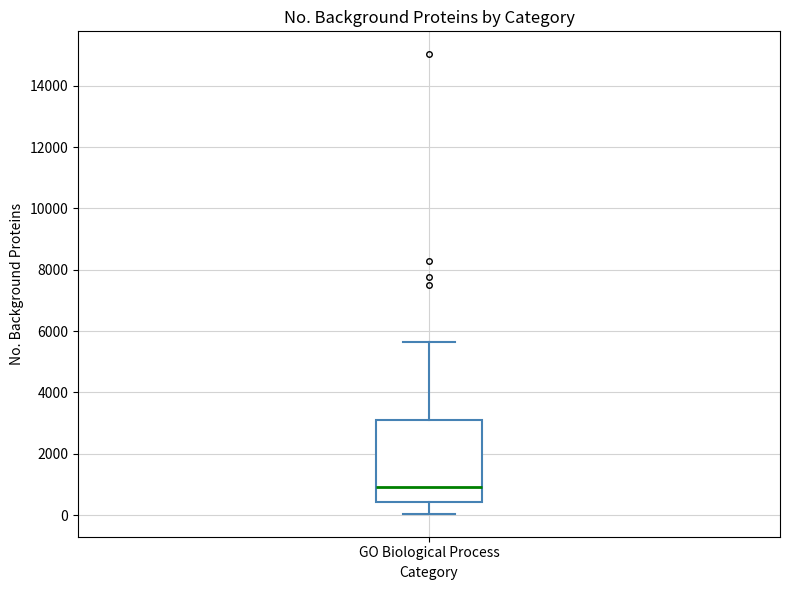

Read this box plot against the y-axis: the position of the median line, the range covered by the box, and the ends of both whiskers. The values are not printed on the chart, so give them approximately, as read against the axis.

median 1000, box 400 to 3200, whiskers 0 to 5600